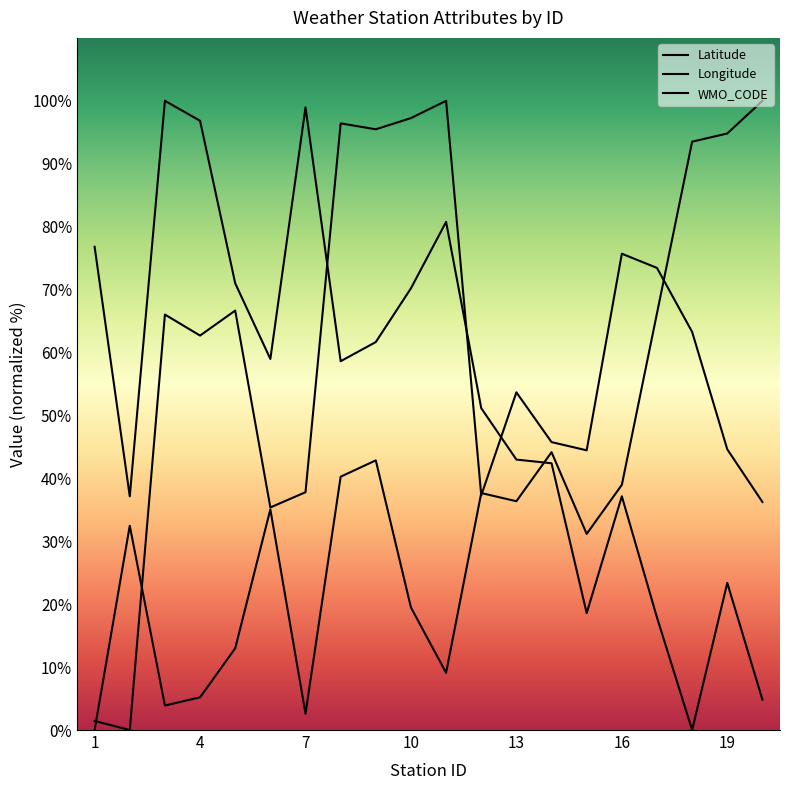

What value does the Longitude series have at 17?

73.4